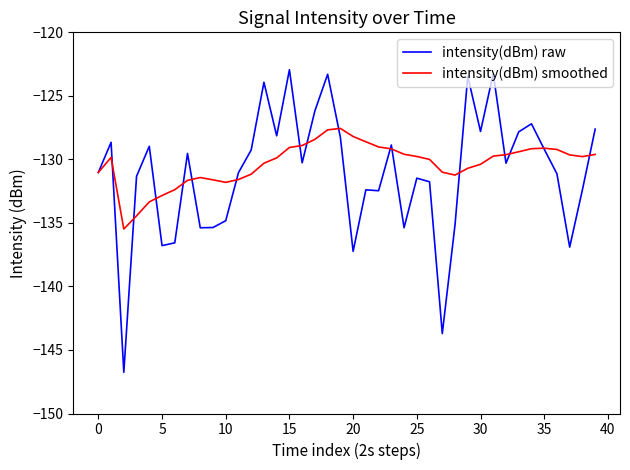

List the series in order of their peak value, lowest first.

intensity(dBm) smoothed, intensity(dBm) raw